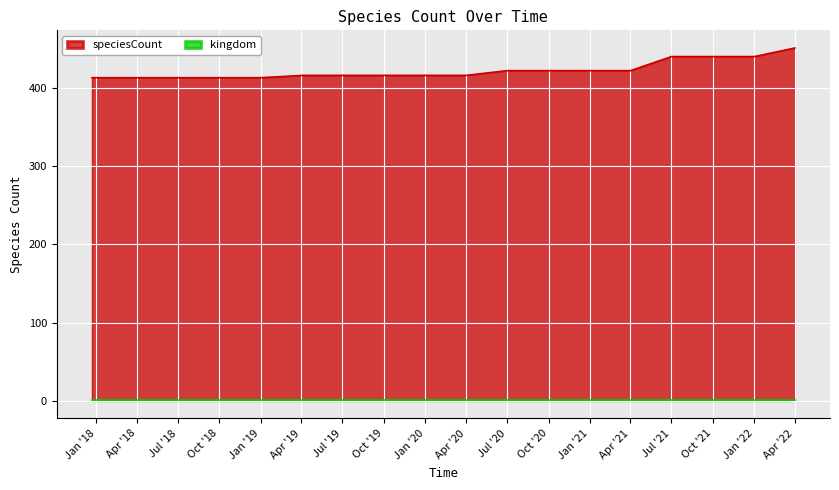

Which series has the widest spread of values?

speciesCount